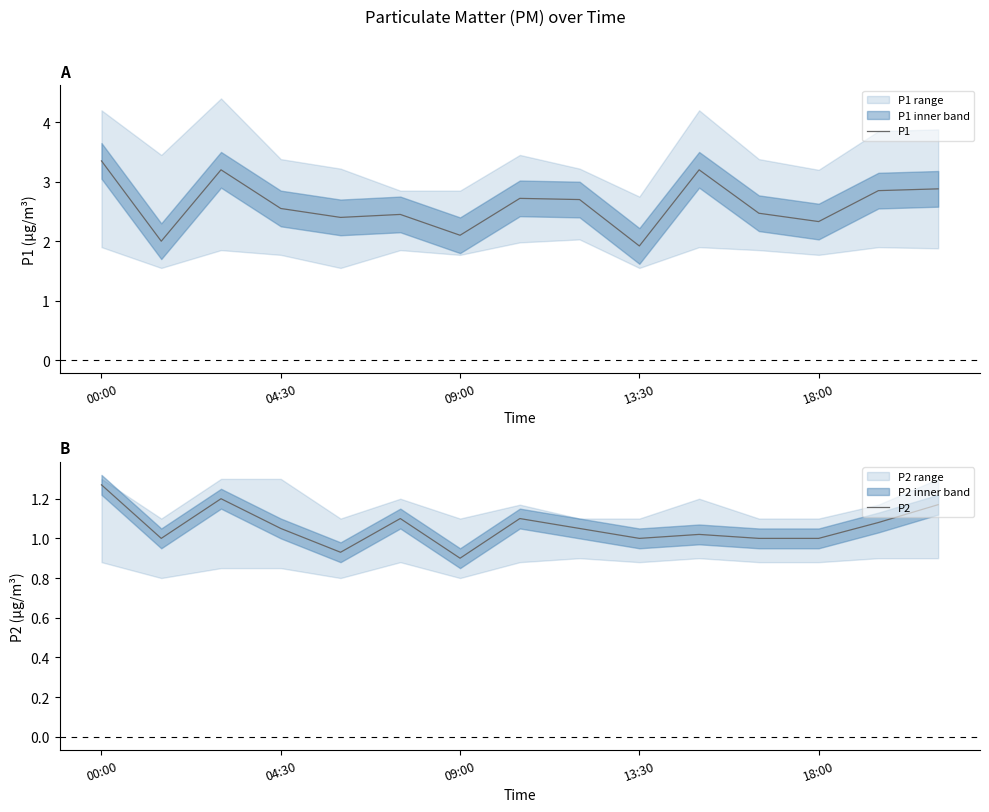

True or false: P1 and P2 intersect in this chart.

False